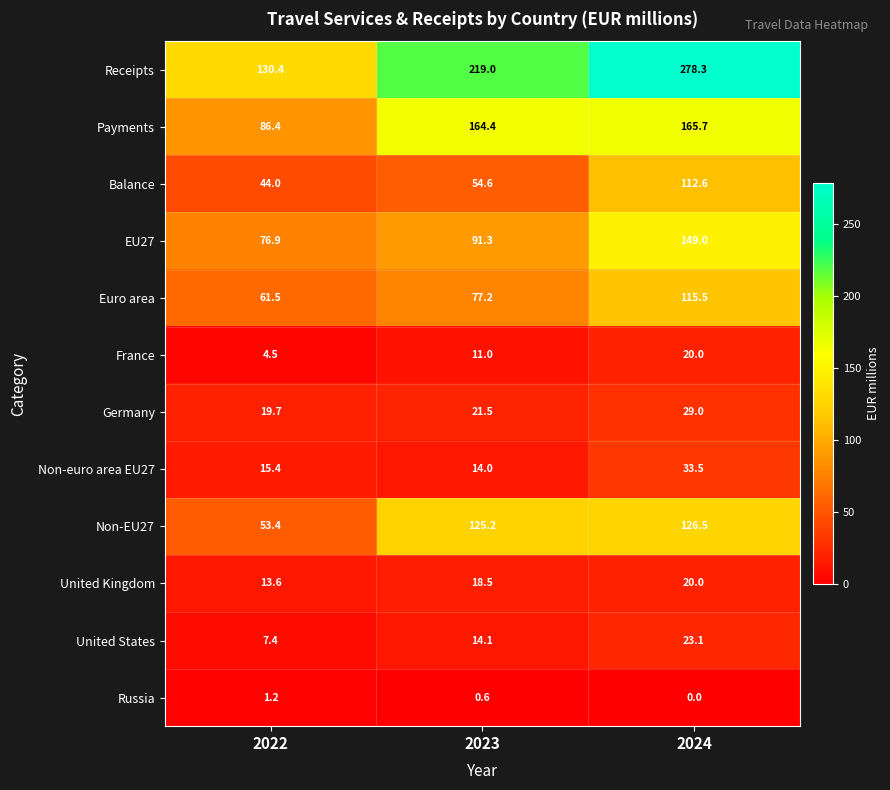

What is the approximate value of Germany at 2023?

21.5